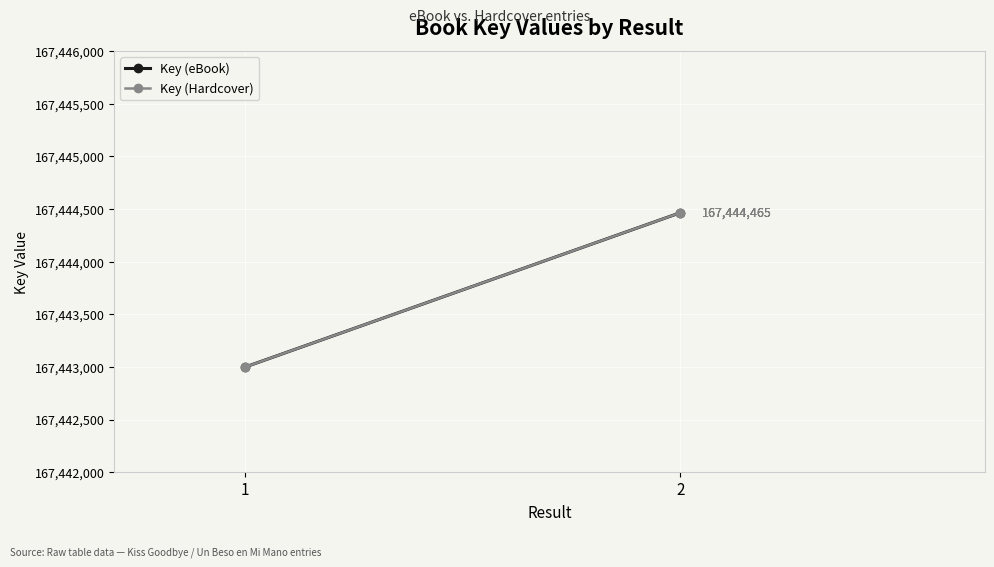

Reading left to right, extract all data points from this chart.

Key (eBook): 1=167442998	2=167444465
Key (Hardcover): 1=167442998	2=167444465